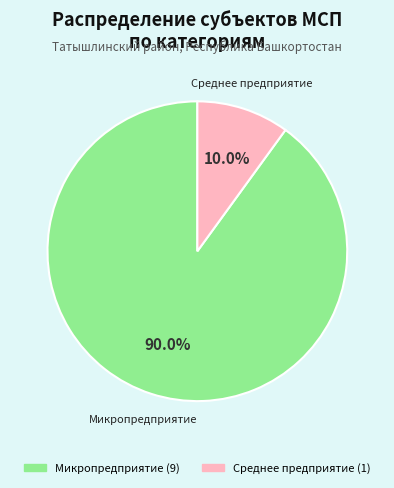

To the nearest percent, what is the difference between the largest and smallest slice percentages?

80%